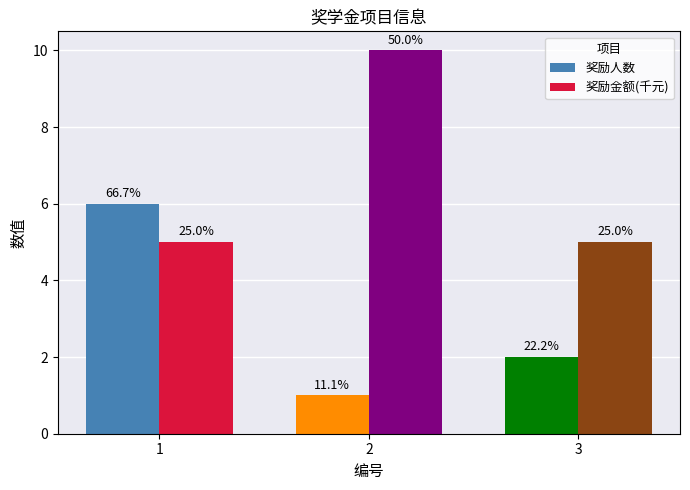

How many 奖励人数 values are between 1 and 6?

3